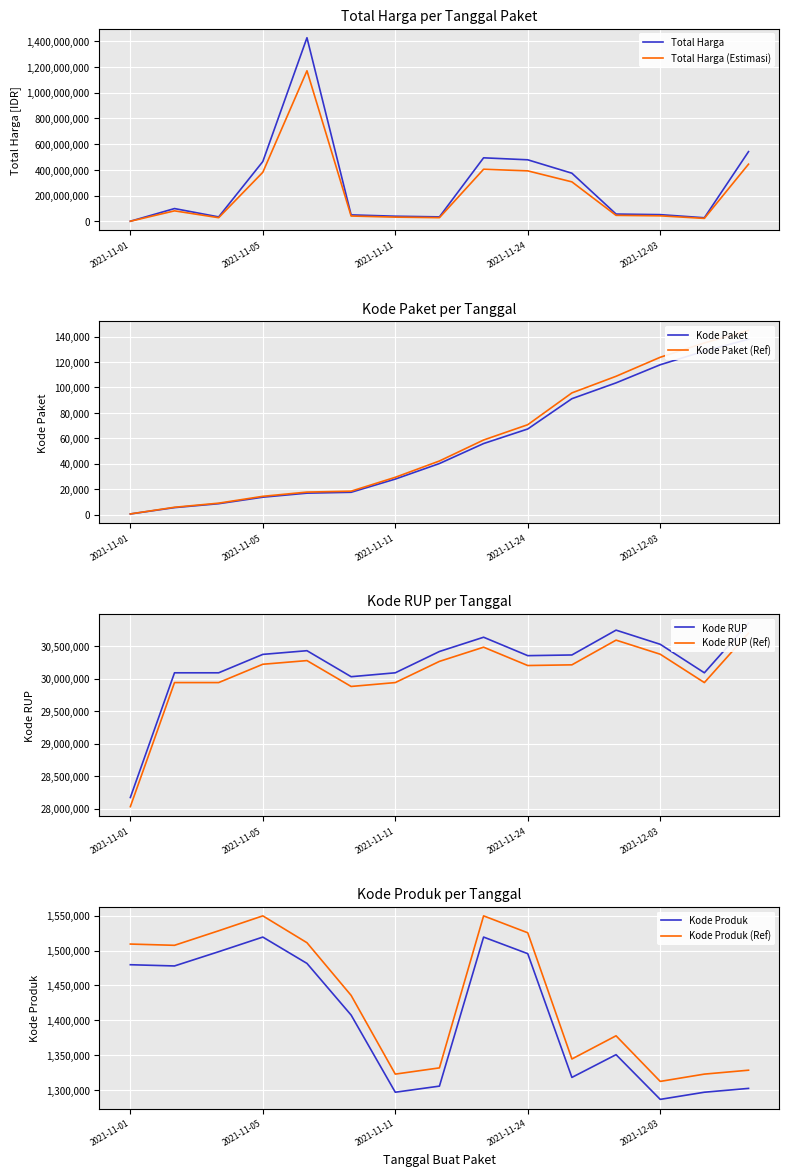

What is the greatest value displayed?

1425867900